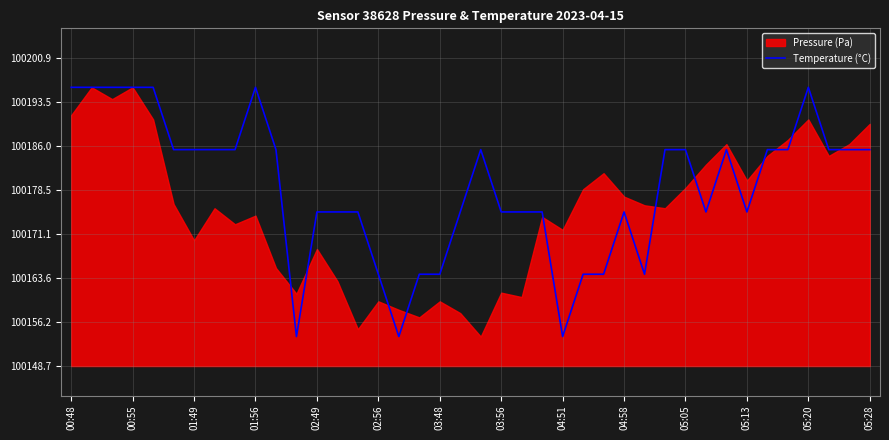

True or false: Temperature (°C) has a value of 175877.9 at 04:58.

False